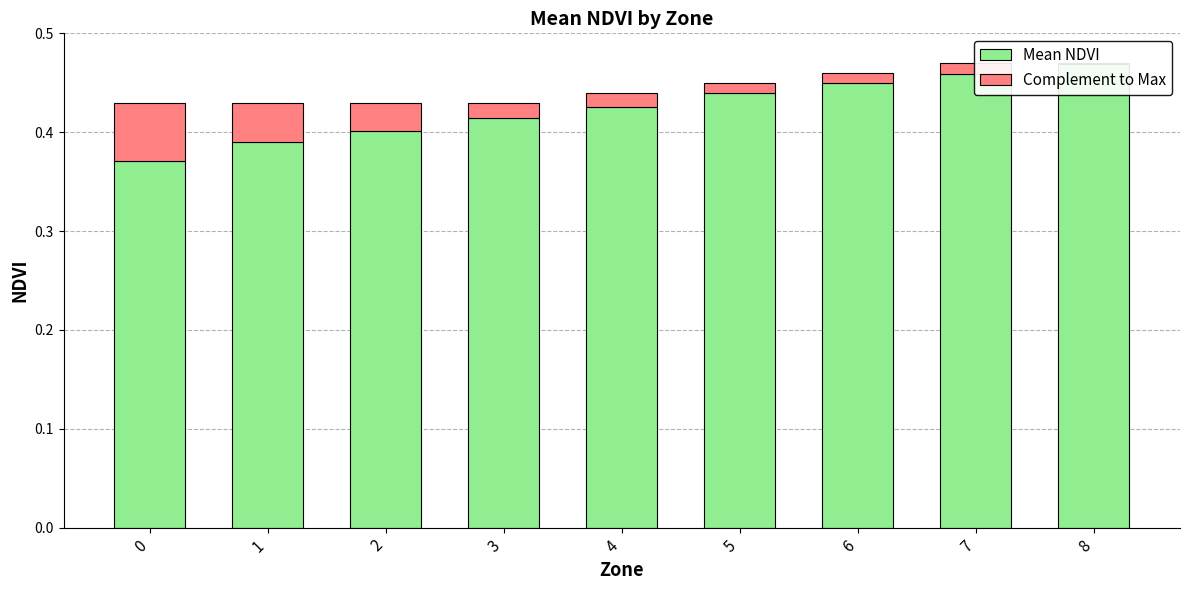

At how many categories does at least one series exceed 0?

9